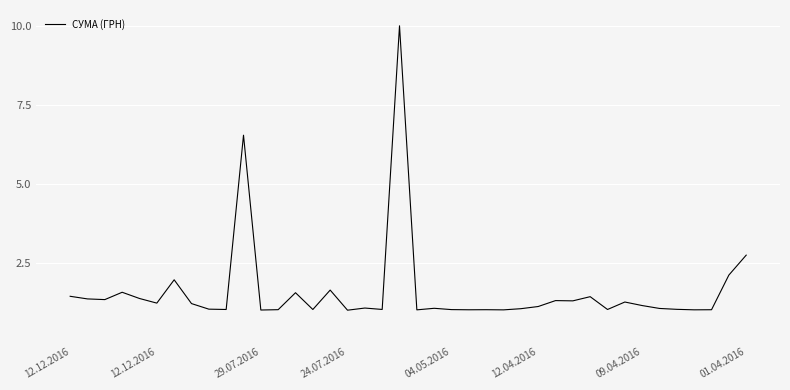

What is the minimum value shown in the chart?

1.0